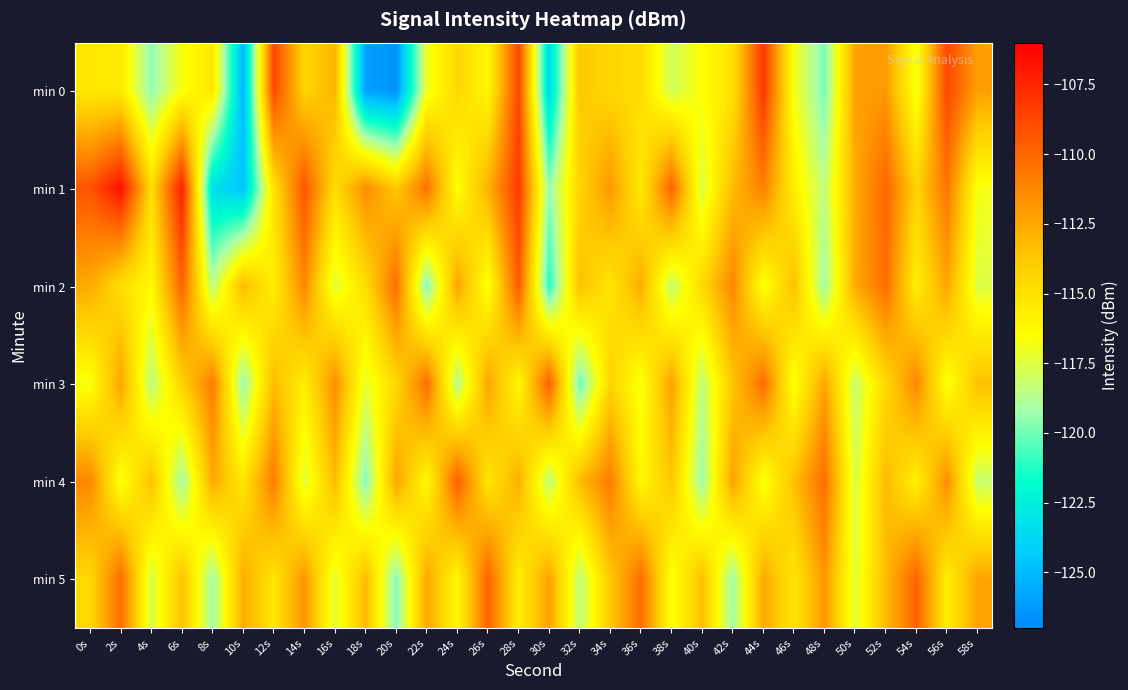

At which category is the sum across all series the highest?

28s